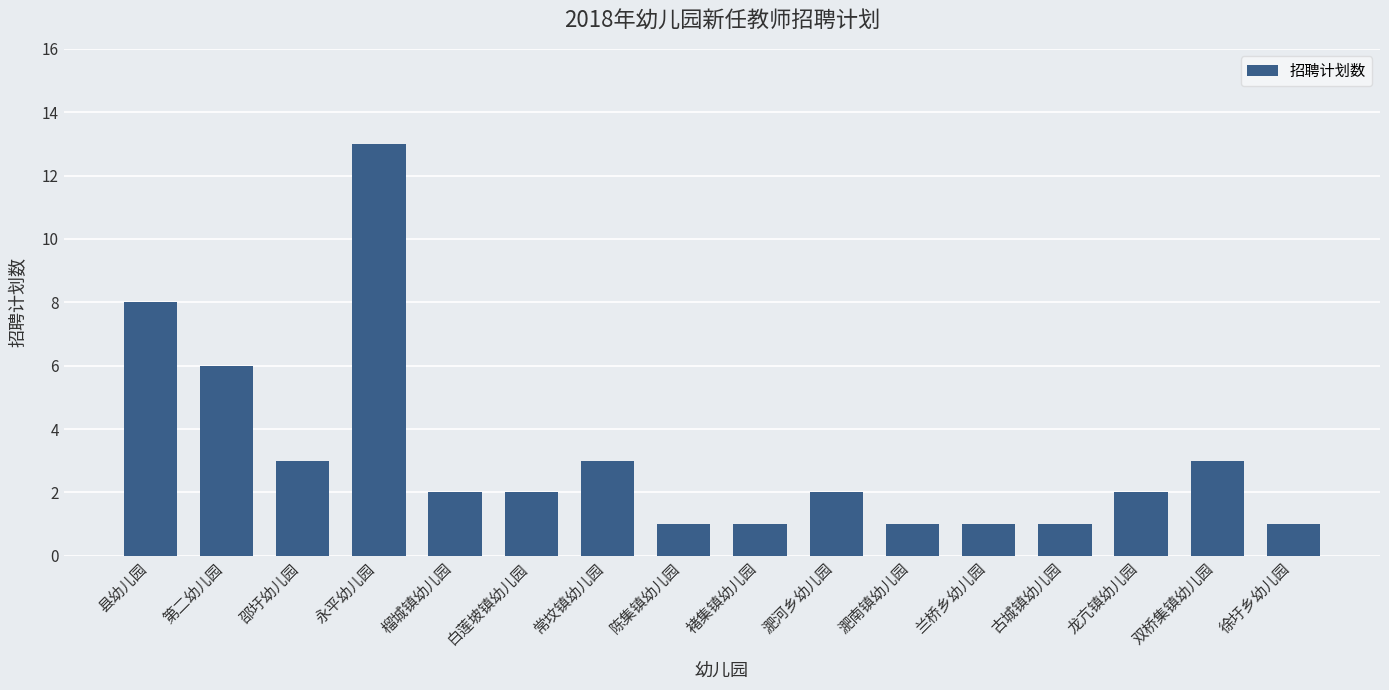

What is the difference between the values at 兰桥乡幼儿园 and 双桥集镇幼儿园?

2